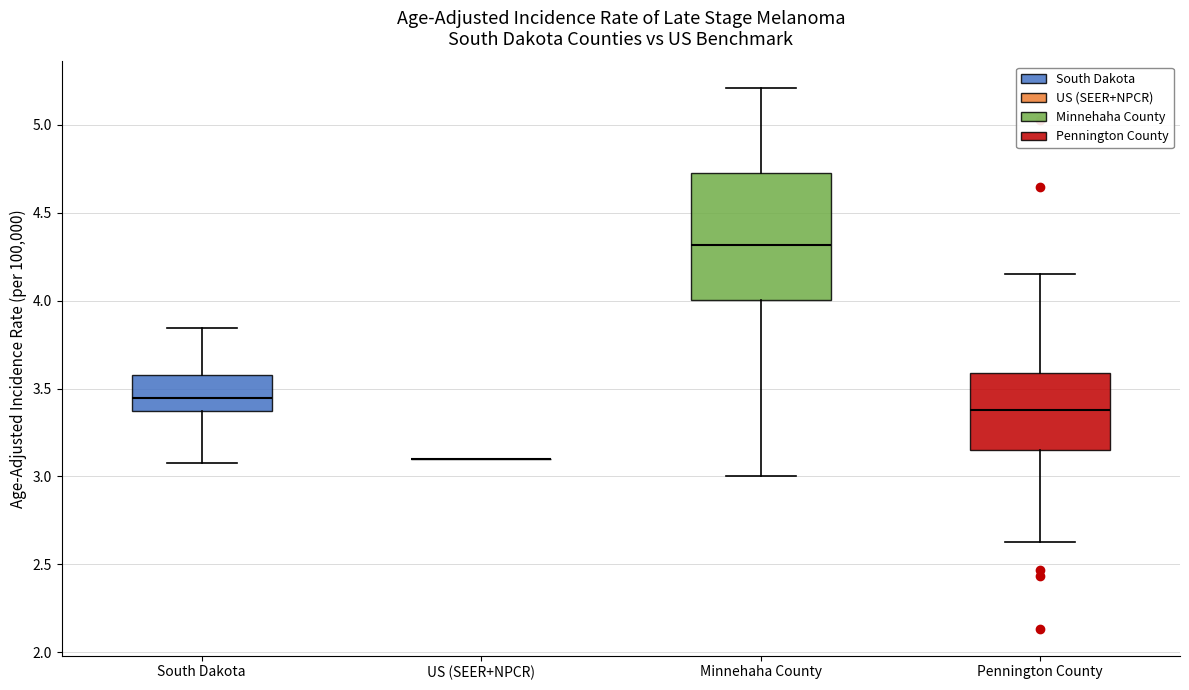

Reading left to right, read every box against the y-axis: the position of its median line, the range the box covers, and the ends of its whiskers. The values are not printed on the chart, so give them approximately, as read against the axis.

South Dakota: median 3.45, box 3.35 to 3.60, whiskers 3.10 to 3.85
US (SEER+NPCR): box collapsed to a line at 3.10, whiskers 3.10 to 3.10
Minnehaha County: median 4.30, box 4.00 to 4.75, whiskers 3.00 to 5.20
Pennington County: median 3.40, box 3.15 to 3.60, whiskers 2.65 to 4.15